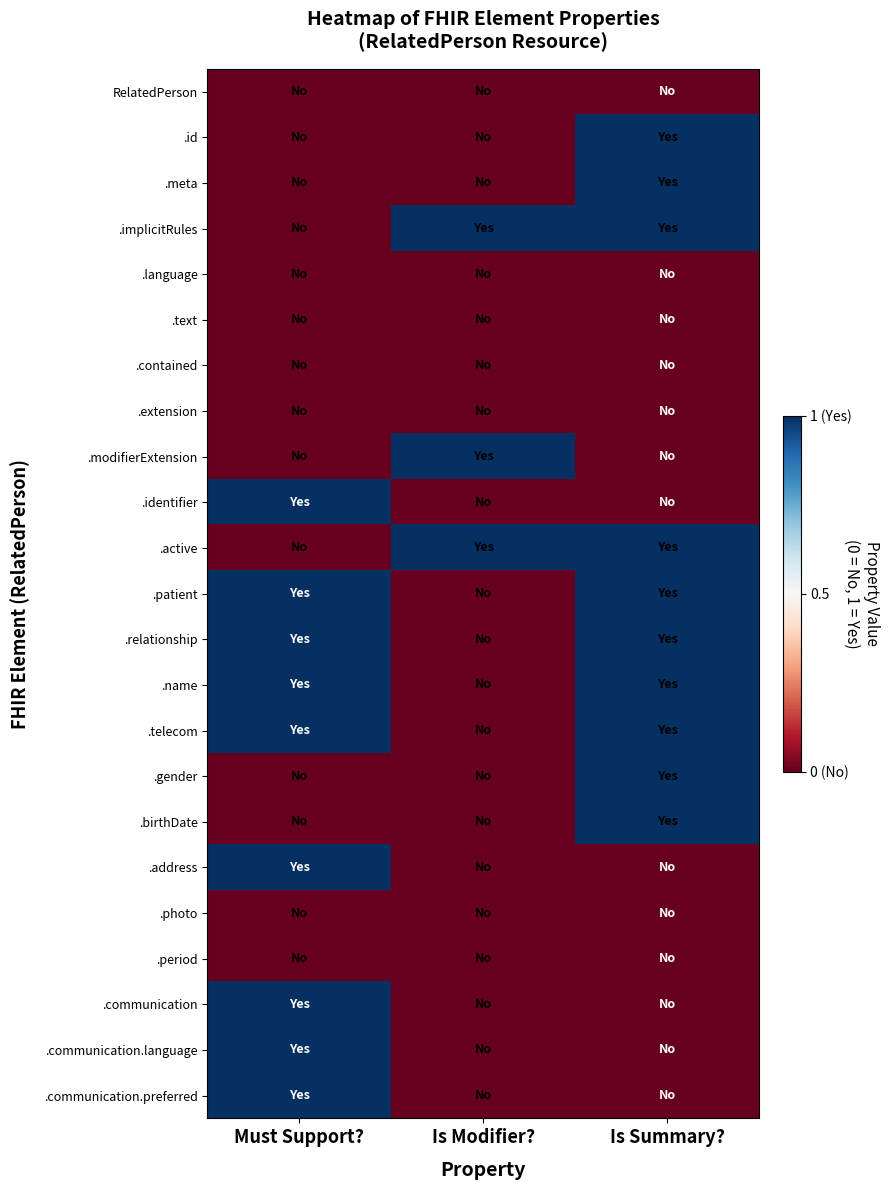

At which category does the chart reach its minimum across all series?

Must Support?